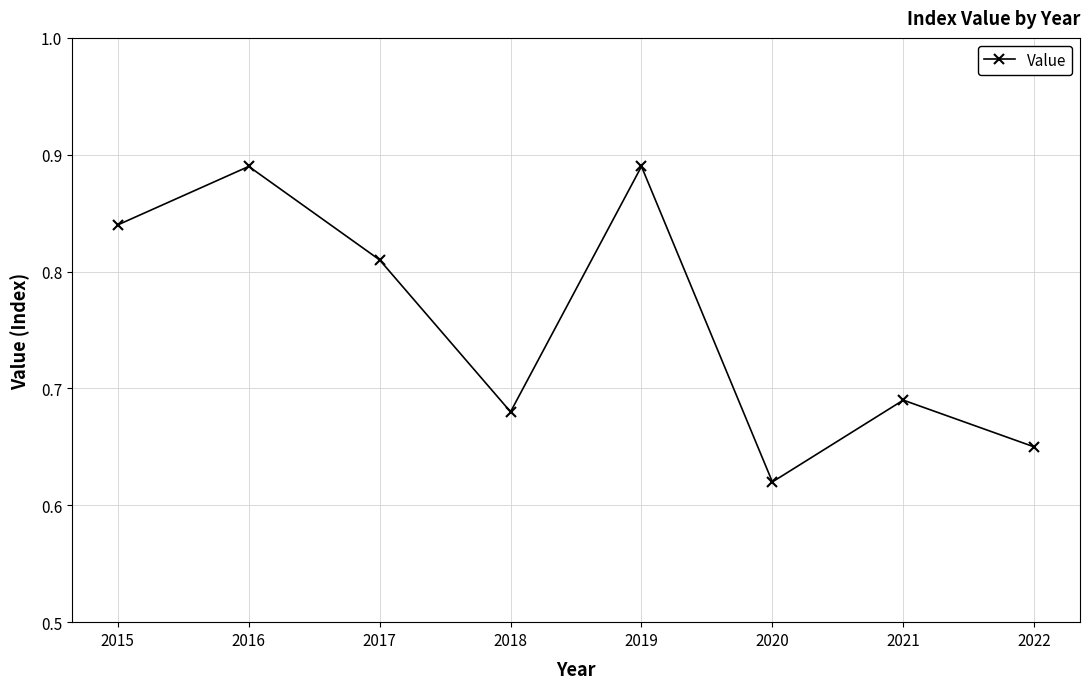

What is the difference between the maximum and minimum values?

0.3